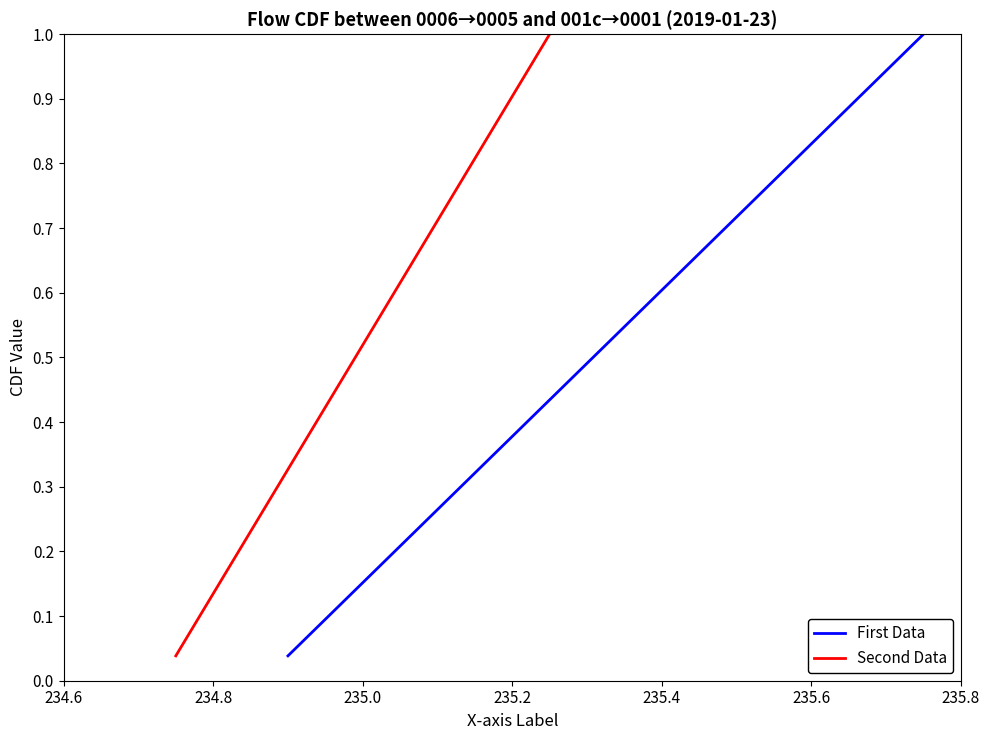

Is the value of Second Data at 234.8 greater than the value of First Data at 13?

No